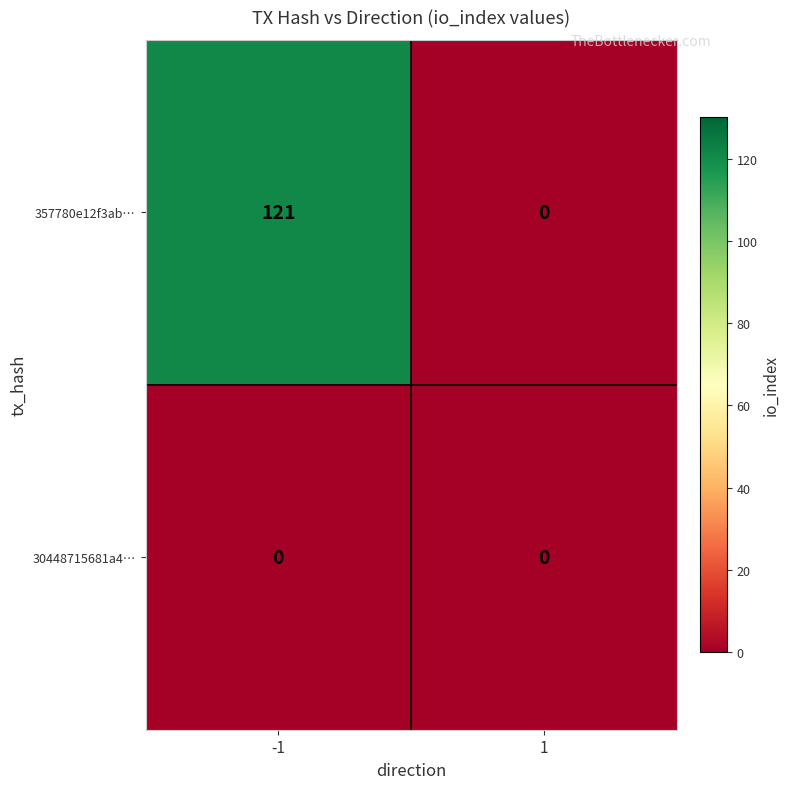

Is it true that 30448715681a4… equals 0 at 1?

True